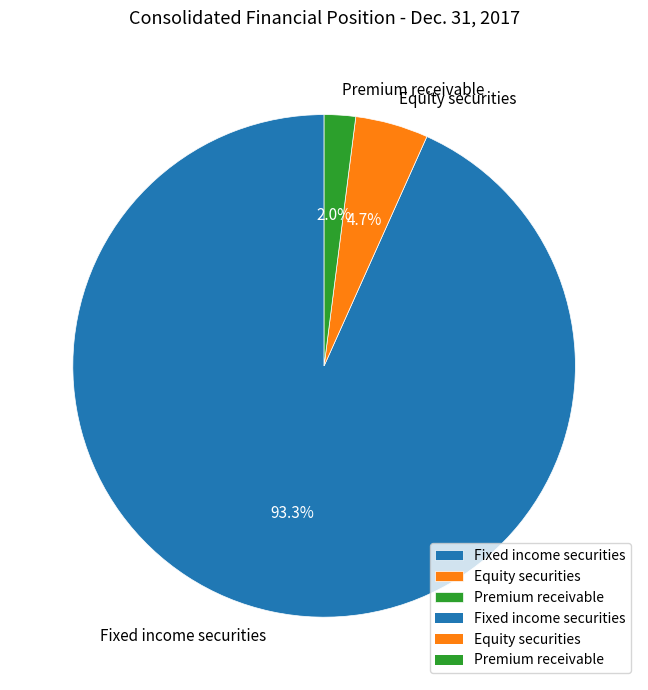

What percentage is the Equity securities slice, to the nearest percent?

5%